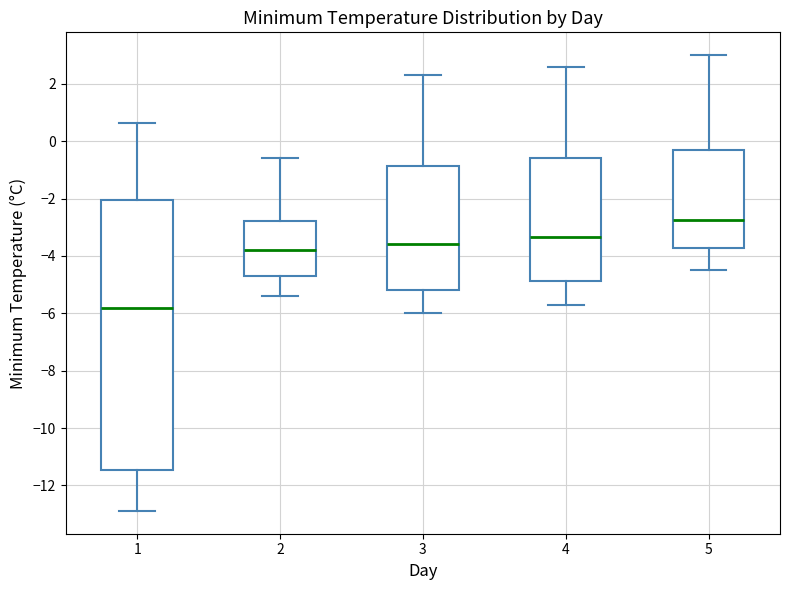

Where is the lower edge of the box at x = 3 on the y-axis? The values are not printed on the chart, so give them approximately, as read against the axis.

-5.2